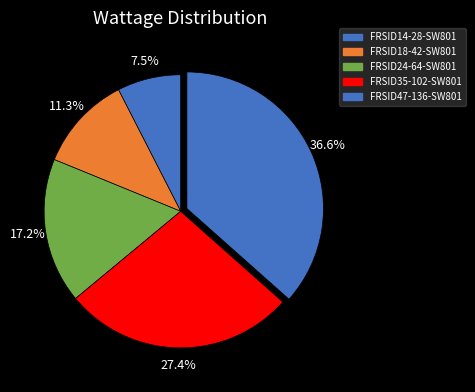

What is the smallest slice in the pie chart?

FRSID14-28-SW801